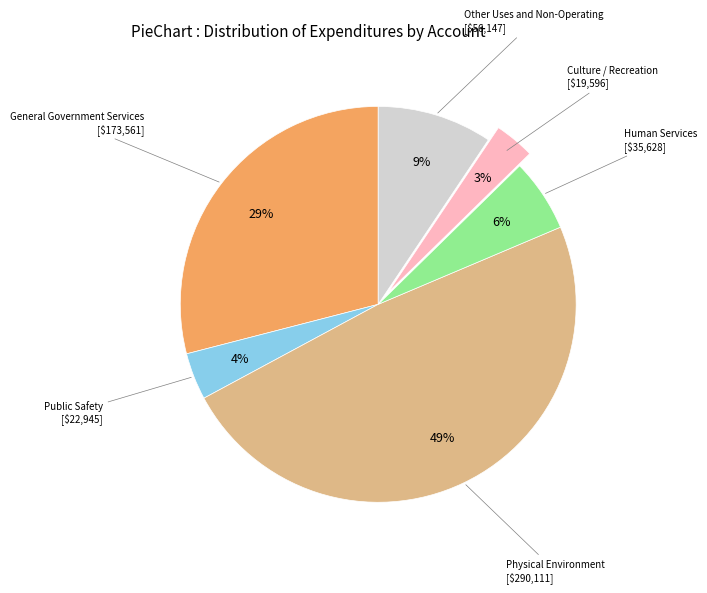

How many segments does this pie chart have?

6